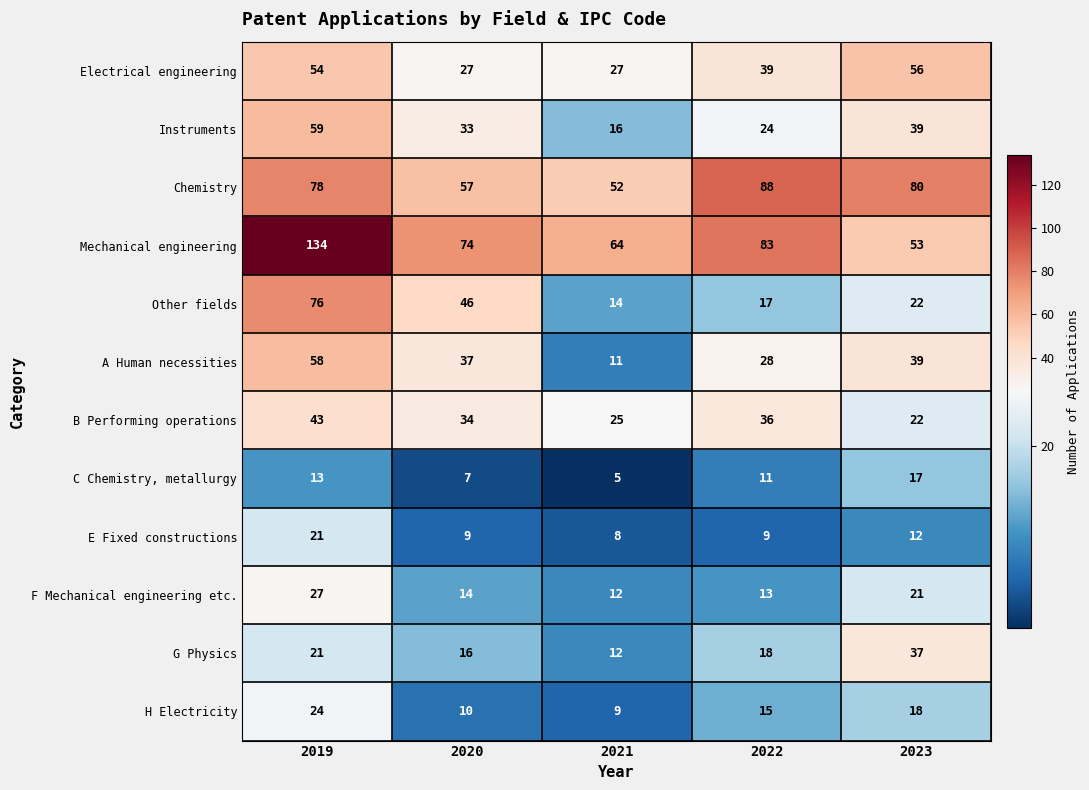

At which label does F Mechanical engineering etc. reach its peak?

2019